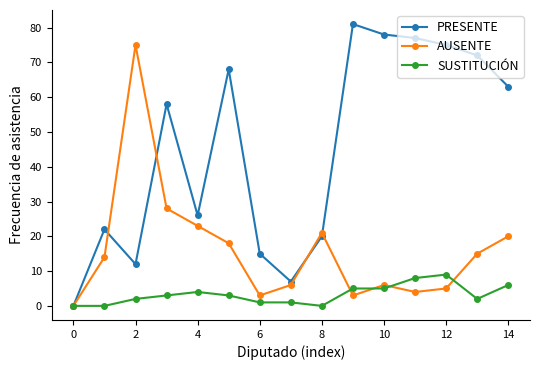

Rank the series by their average value, from lowest to highest.

SUSTITUCIÓN, AUSENTE, PRESENTE